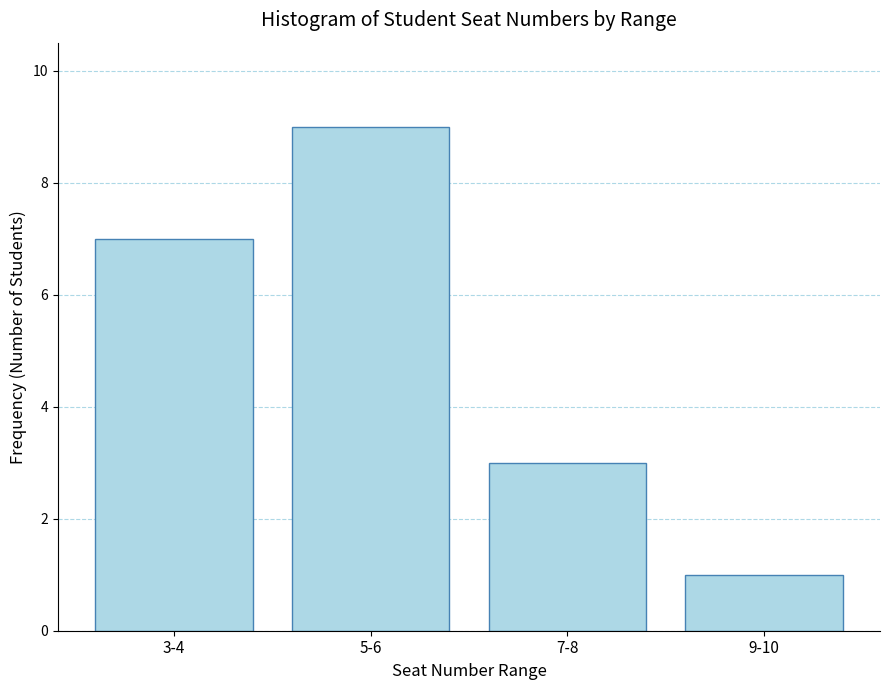

Reading left to right, list all the values displayed in this chart.

3-4=7	5-6=9	7-8=3	9-10=1